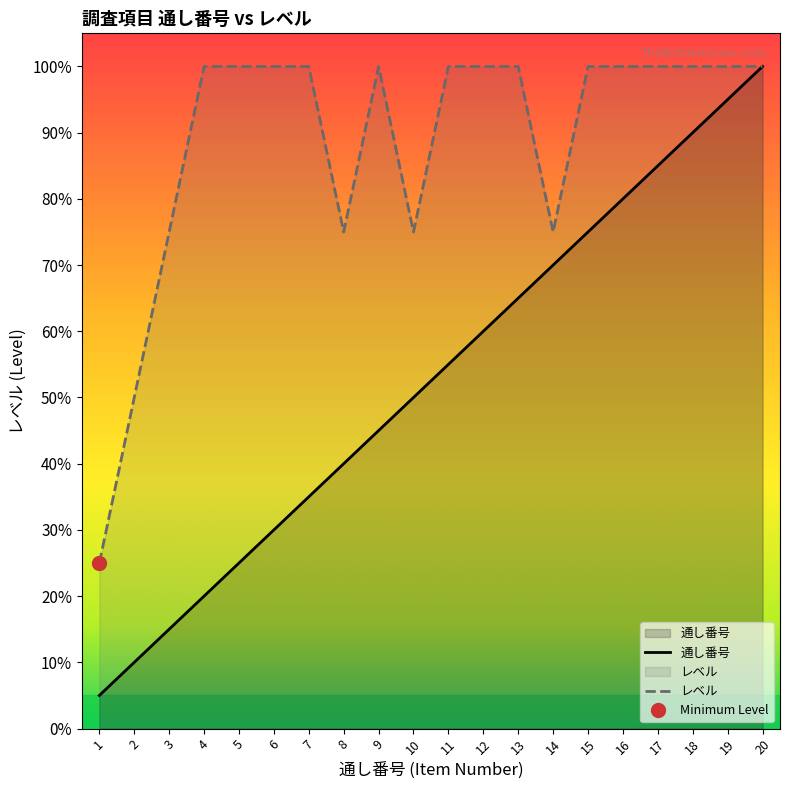

Which series has the widest spread of values?

通し番号